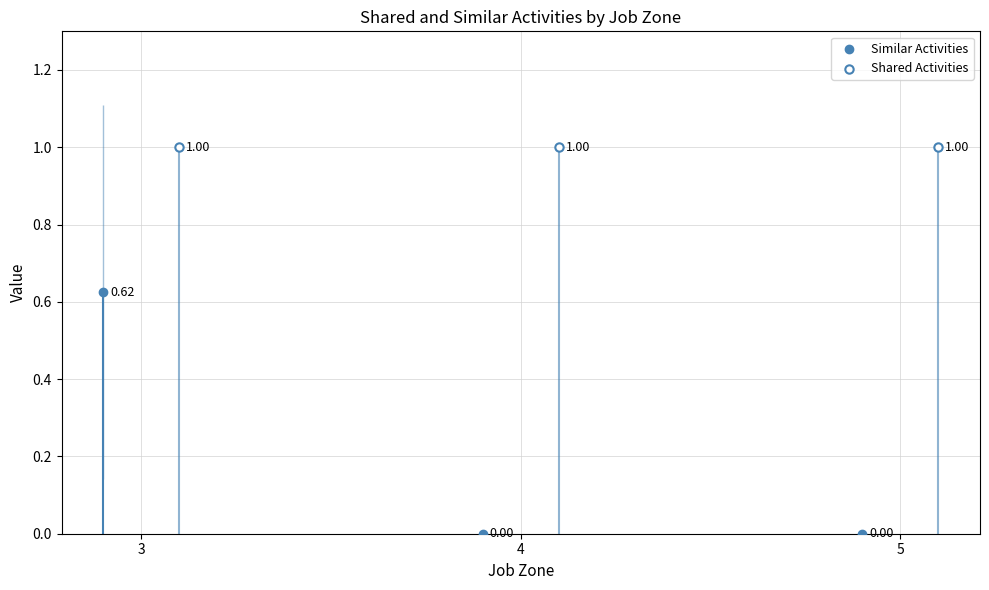

At which category is the sum across all series the highest?

3